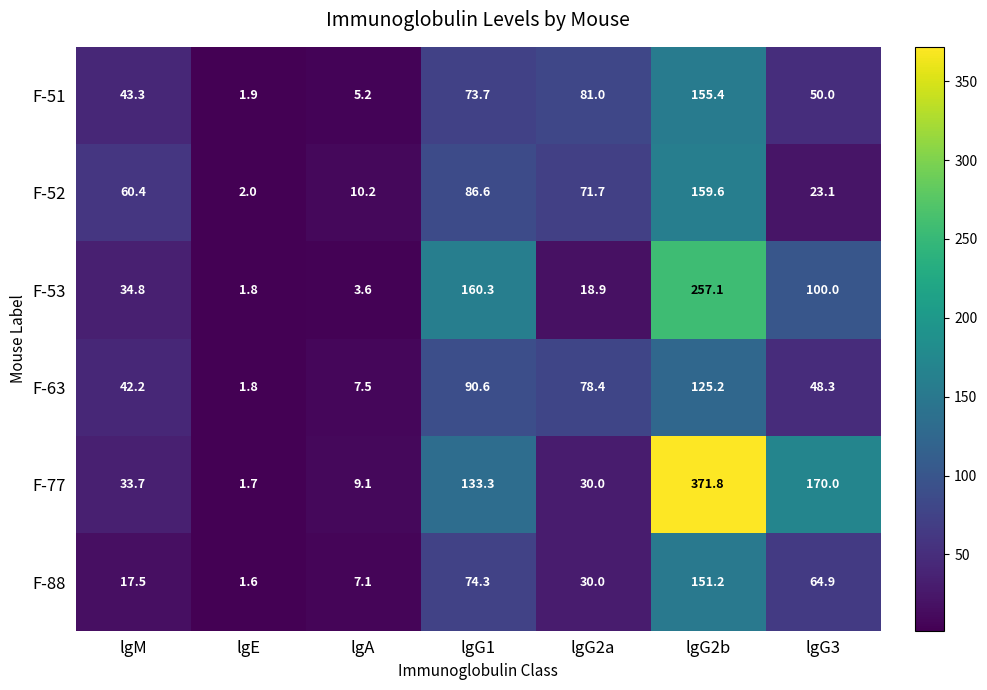

What is the difference between the highest and lowest values at lgE?

0.4